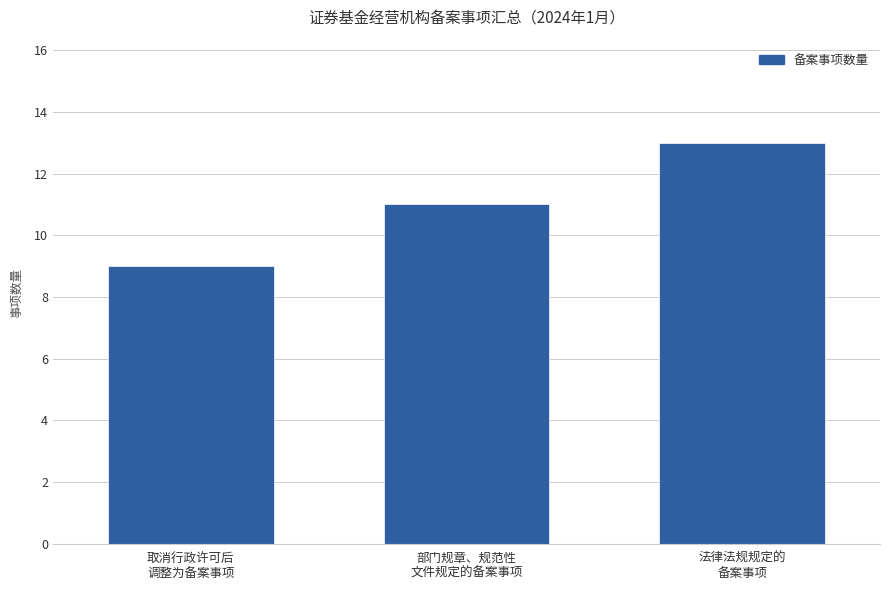

Rank the categories by value from lowest to highest.

取消行政许可后
调整为备案事项, 部门规章、规范性
文件规定的备案事项, 法律法规规定的
备案事项